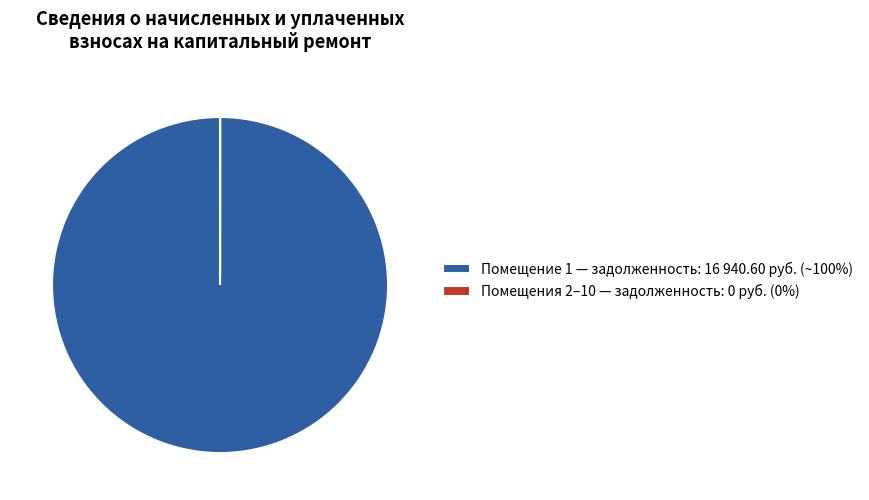

Is there any slice that represents more than half of the pie?

Yes